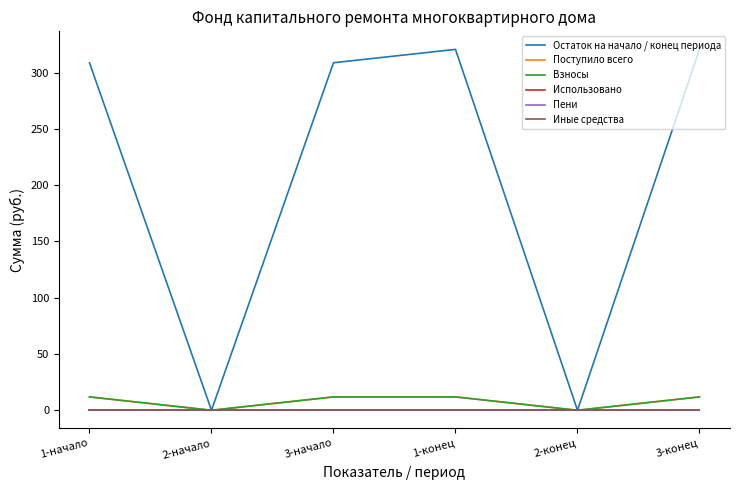

Is this an area chart (filled region under the line)?

No